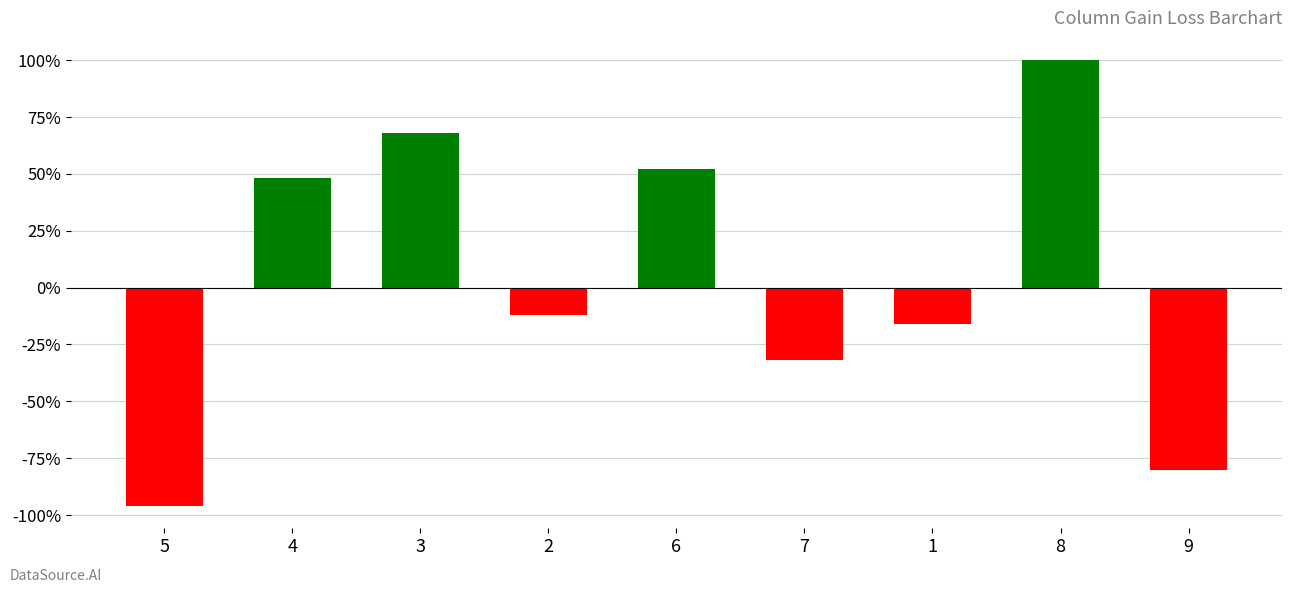

List the labels in order of value, largest first.

8, 3, 6, 4, 2, 1, 7, 9, 5